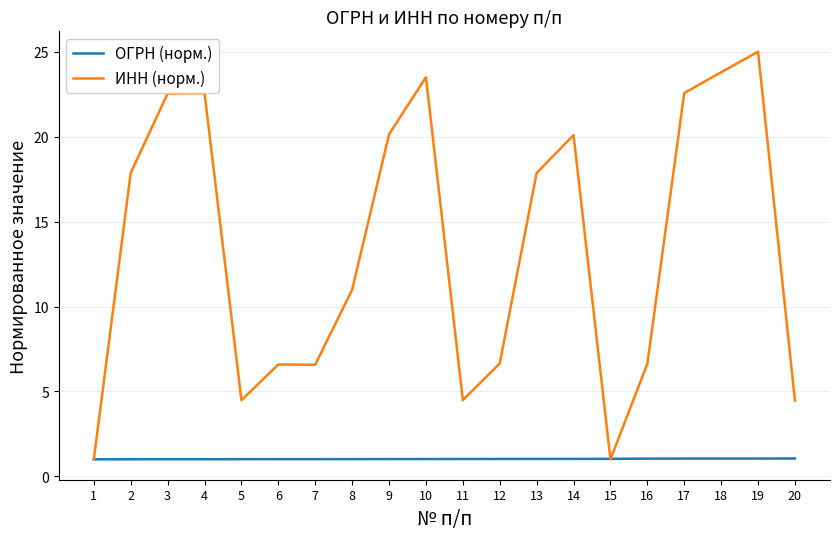

Between 12 and 15, which series saw the biggest shift?

ИНН (норм.)